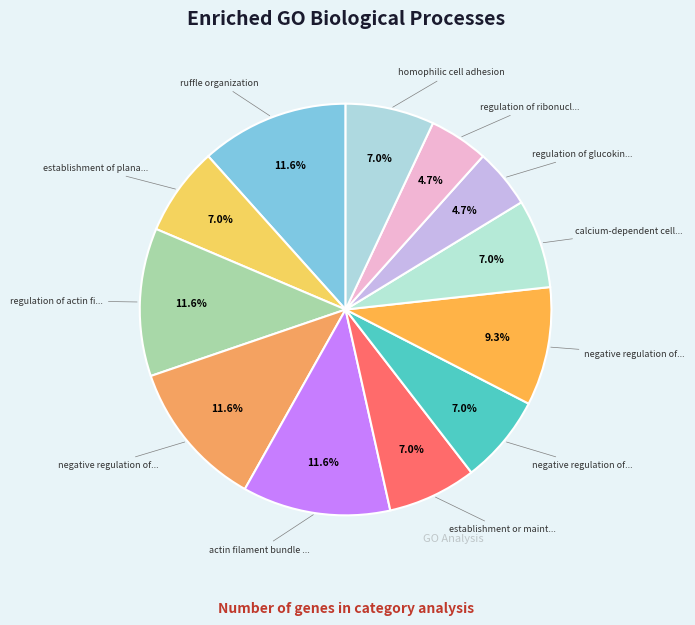

Count the number of slices in the pie.

12